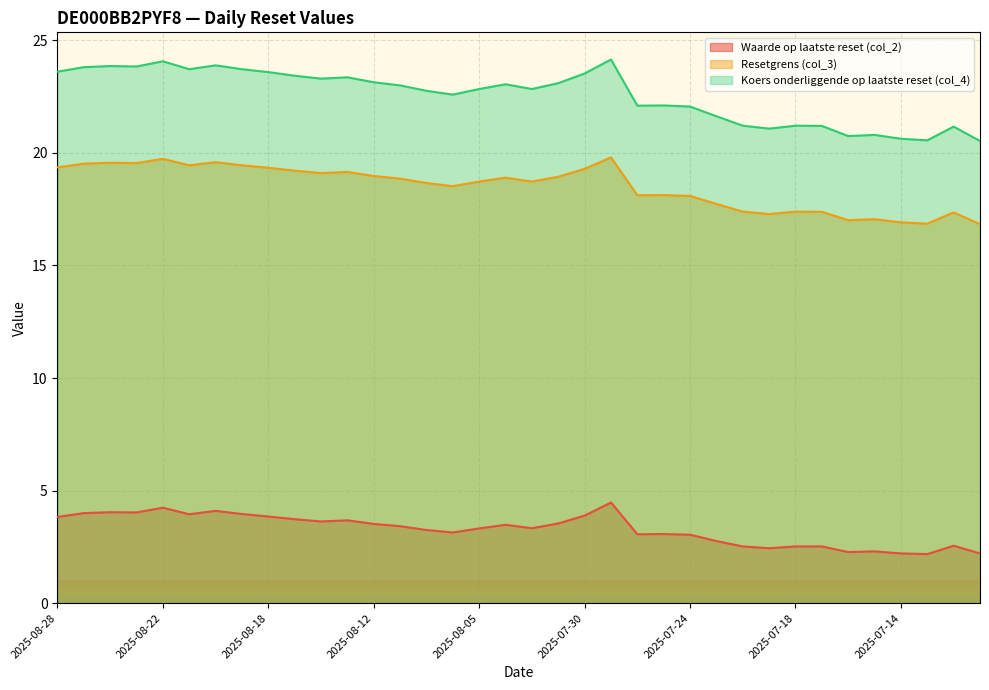

Between 2025-08-22 and 2025-07-15, which series saw the biggest shift?

Koers onderliggende op laatste reset (col_4)